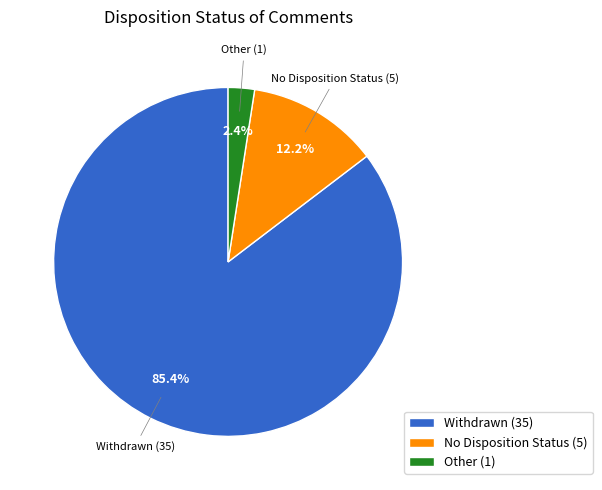

How many slices are in this pie chart?

3